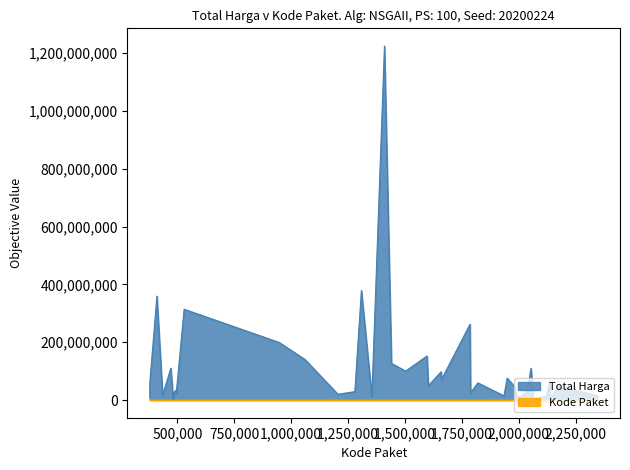

What is the difference between the second highest and minimum values in the Kode Paket series?

1795919